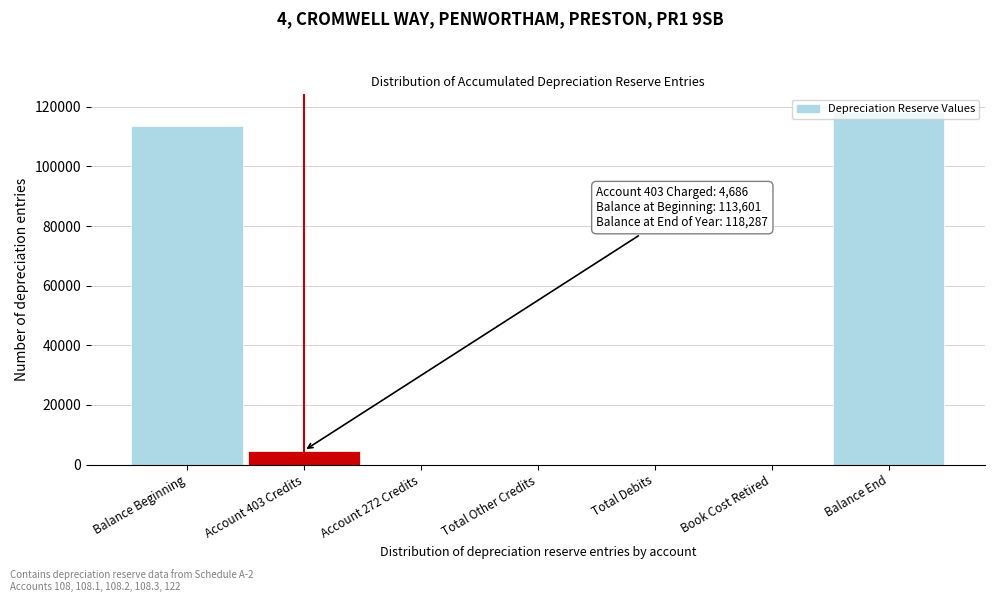

What is the sum of all values?

236574